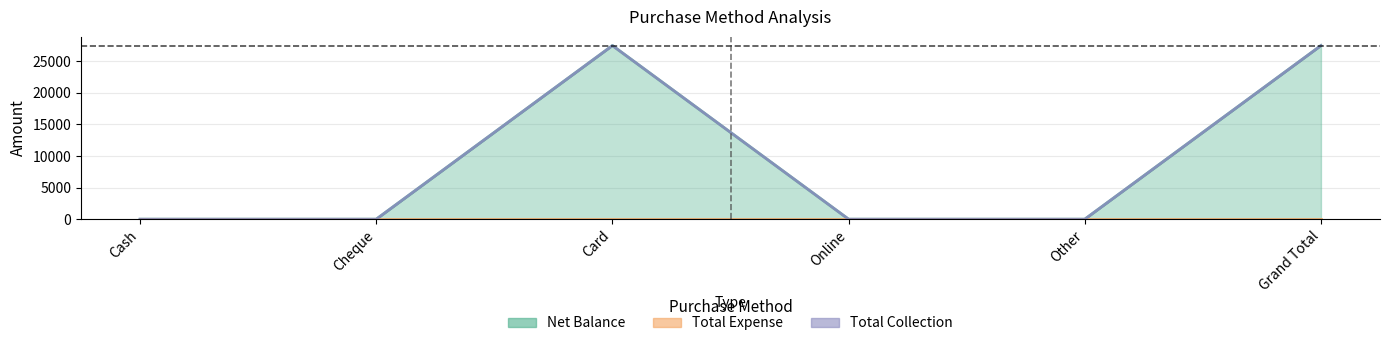

What is the label of the 2nd point from the right?

Other